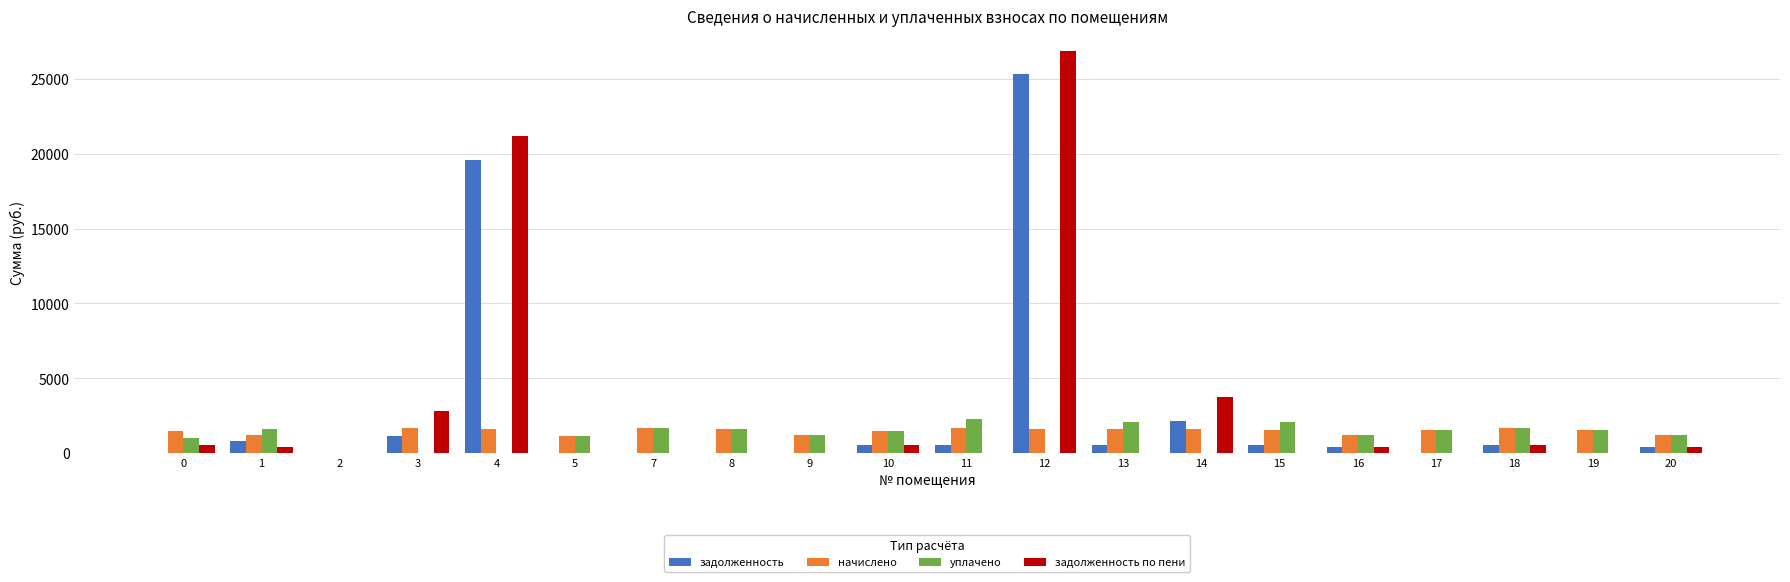

How many groups of bars are there?

20